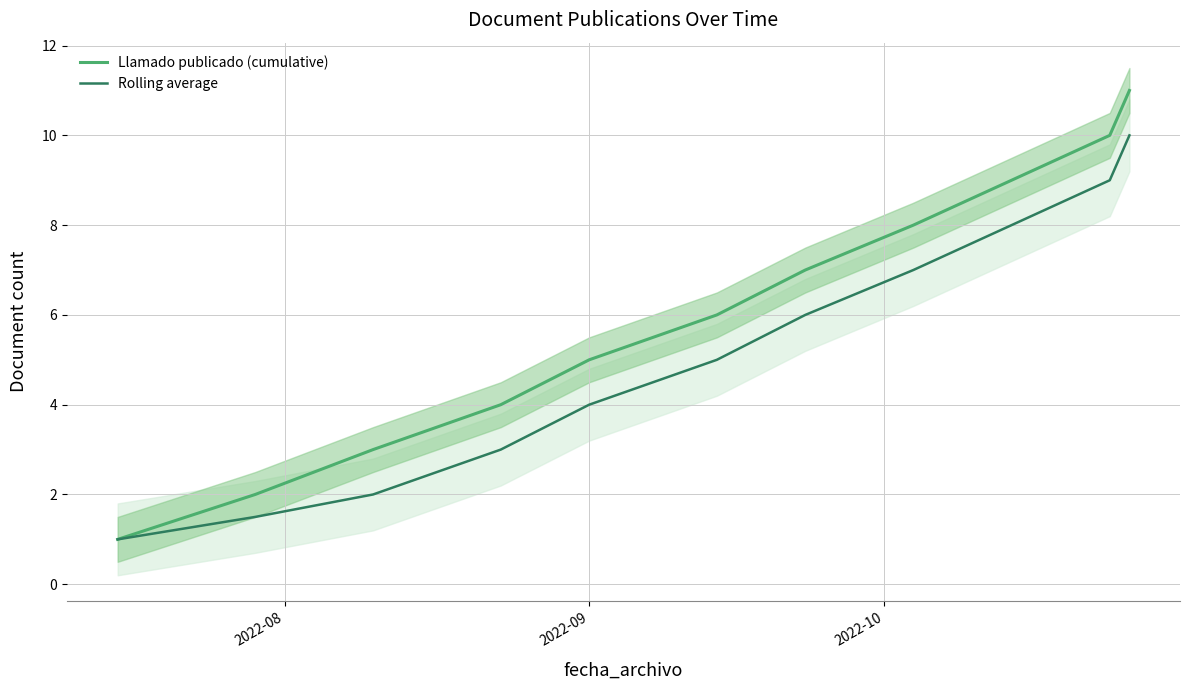

What is the average value of the Rolling average series?

5.1